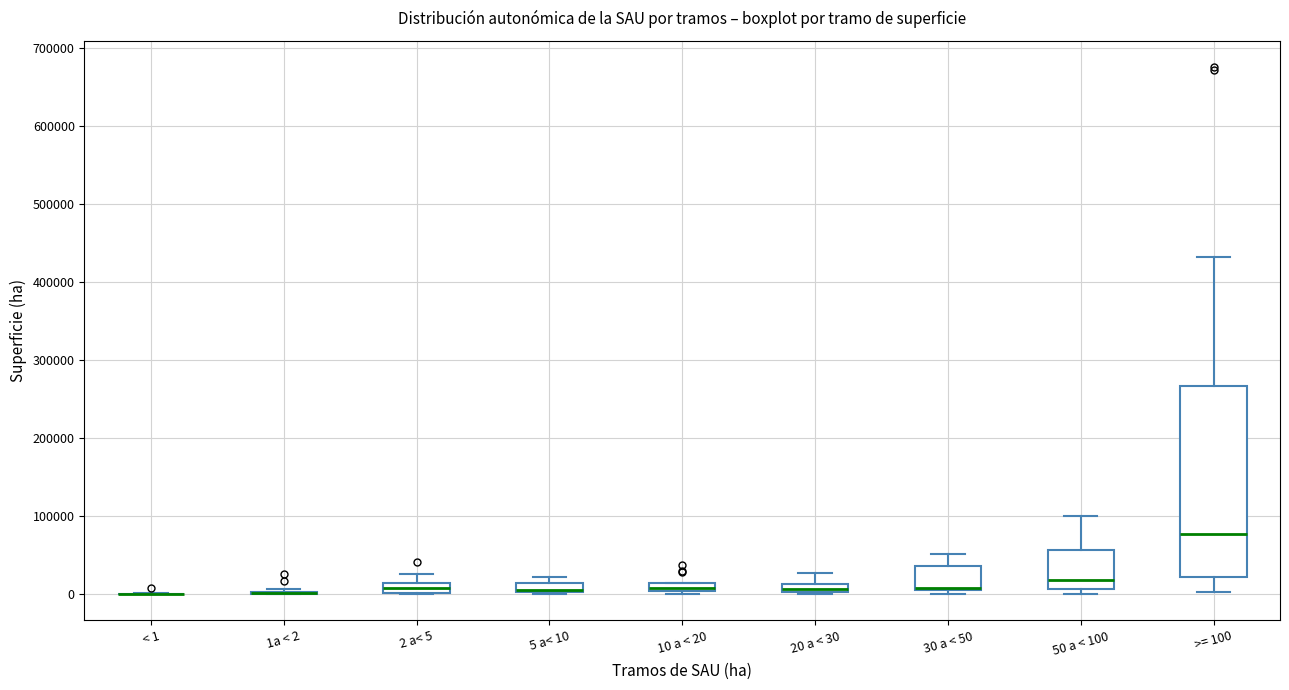

Where does the upper whisker of the box for 50 a < 100 end on the y-axis? The values are not printed on the chart, so give them approximately, as read against the axis.

100000